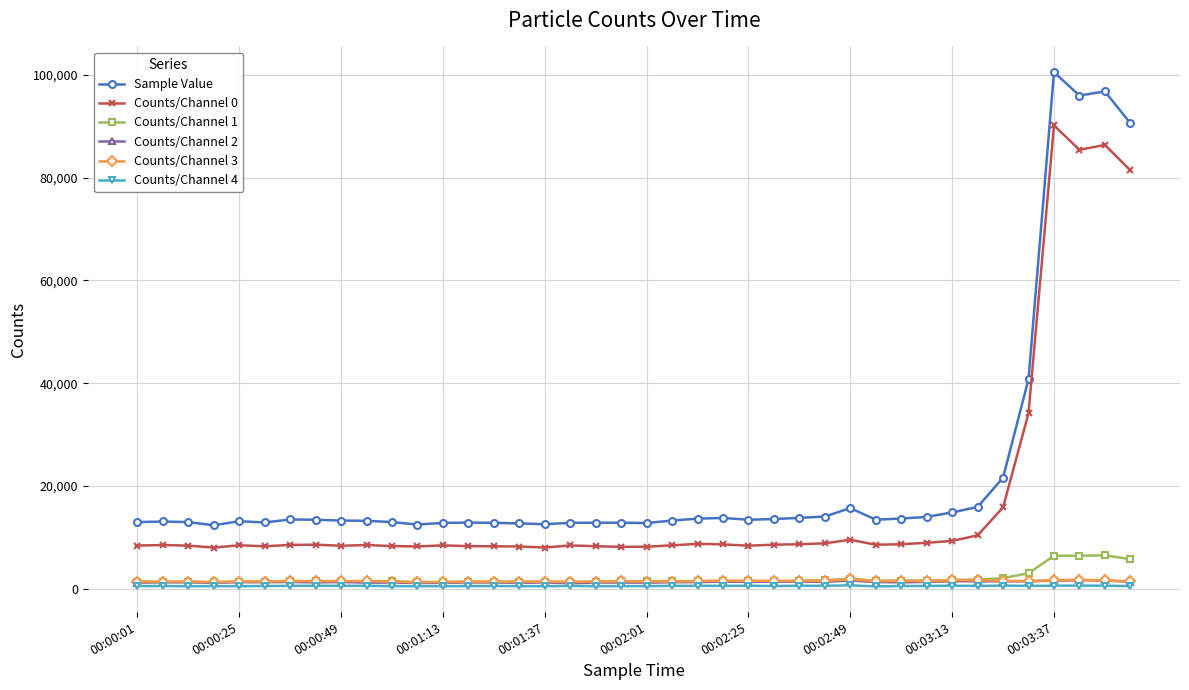

Which series ends up on top after the final intersection of Counts/Channel 1 and Counts/Channel 3?

Counts/Channel 1